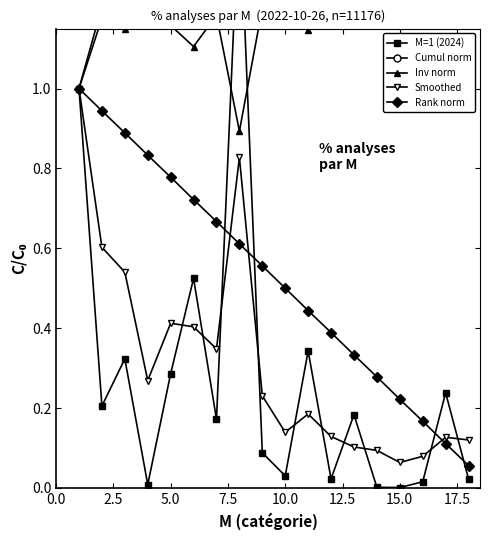

True or false: Rank norm has more than 2 interior local peaks.

False